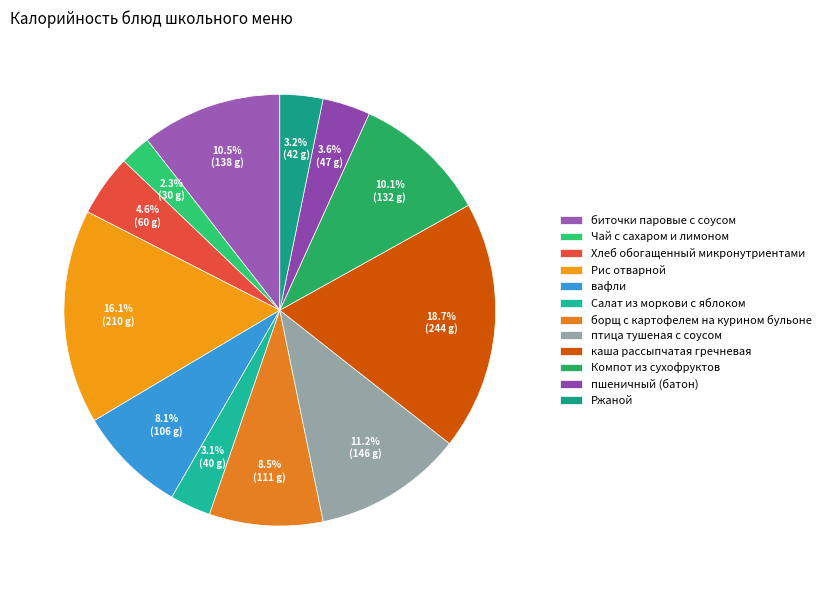

What is the change in value from Рис отварной to каша рассыпчатая гречневая?

+34.1